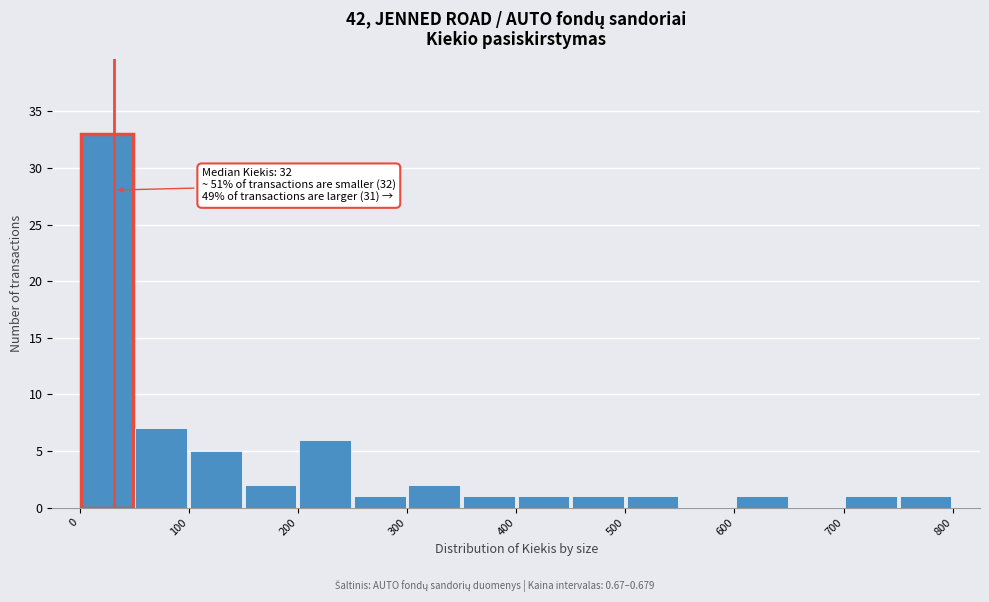

Which range on the x-axis has the tallest bar?

0 to 50